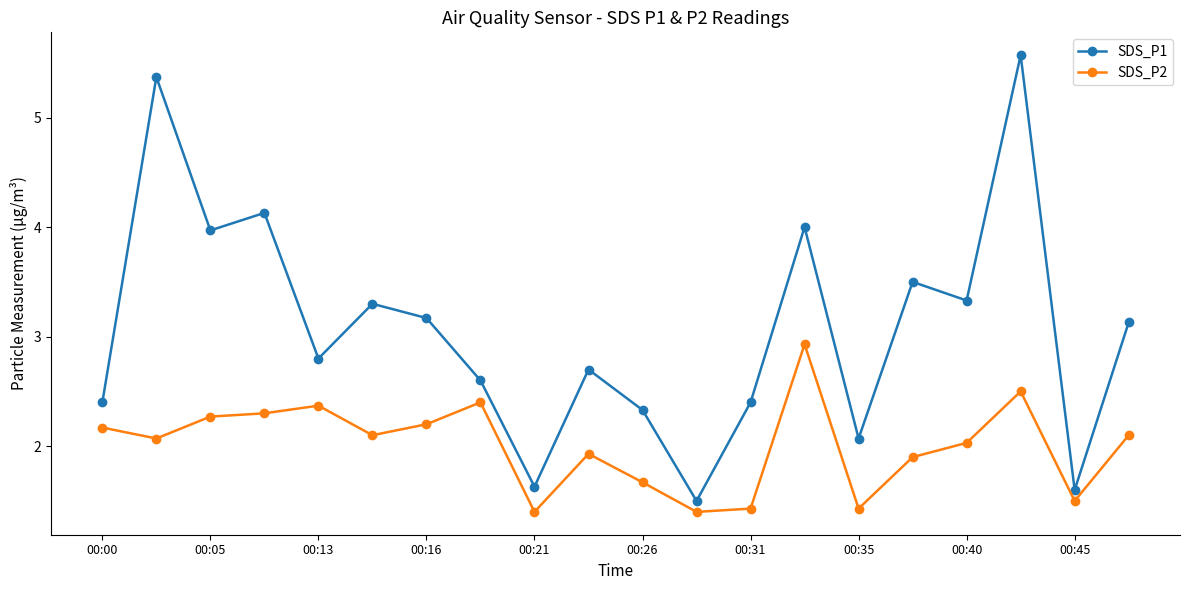

What is the value of the SDS_P1 point at the 5th from the left?

2.8